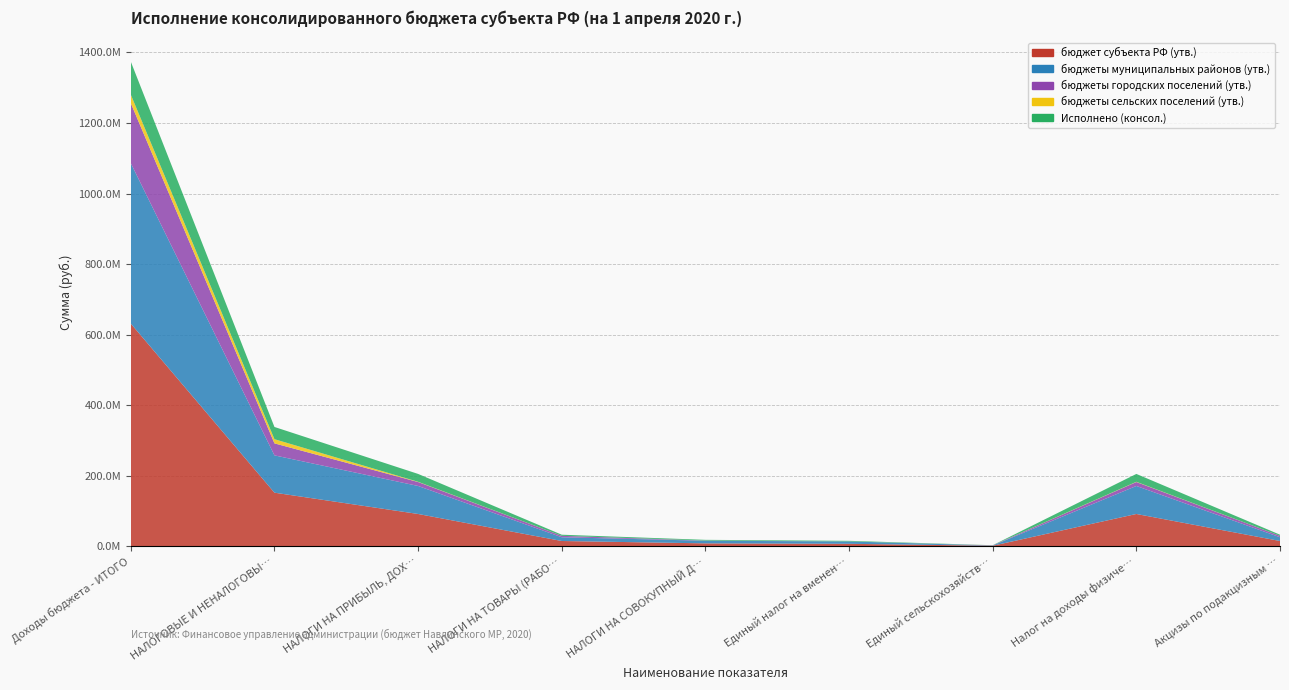

Reading left to right, list all the values displayed in this chart.

бюджет субъекта РФ (утв.): 631163956.9	151689046.0	91283500.0	14658400.0	7954600.0	6694000.0	1198600.0	91283500.0	14658400.0
бюджеты муниципальных районов (утв.): 454915028.7	105814900.0	79438000.0	10591700.0	7421200.0	6694000.0	665200.0	79438000.0	10591700.0
бюджеты городских поселений (утв.): 170210682.2	34019200.0	11199000.0	4066700.0	434500.0	0.0	434500.0	11199000.0	4066700.0
бюджеты сельских поселений (утв.): 24095374.0	11854946.0	646500.0	0.0	98900.0	0.0	98900.0	646500.0	0.0
Исполнено (консол.): 93655479.7	34675974.8	22306303.5	3190069.2	2044015.7	1745101.0	294389.8	22306303.5	3190069.2